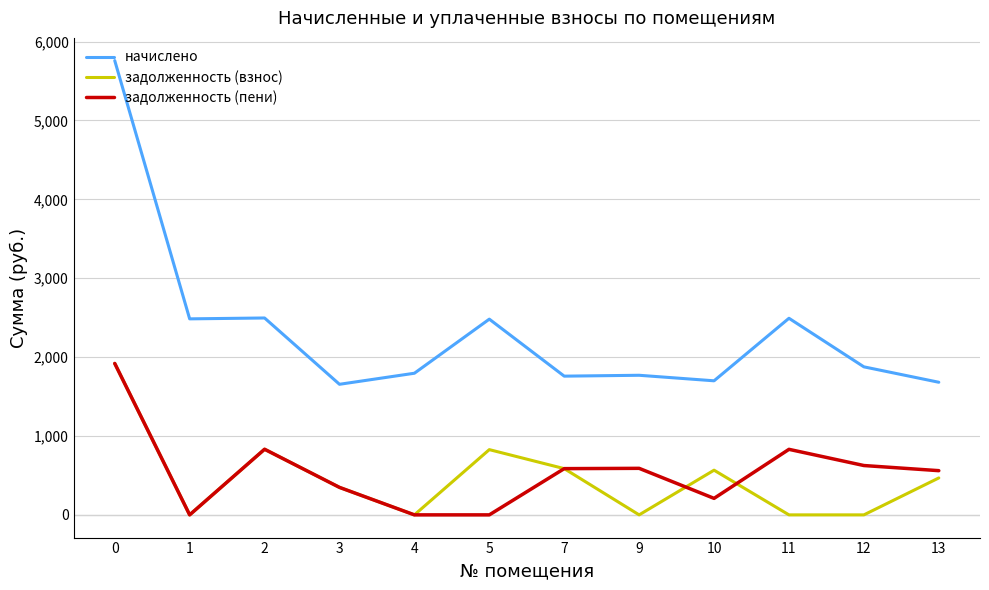

True or false: задолженность (пени) has a value of 956.6 at 9.

False